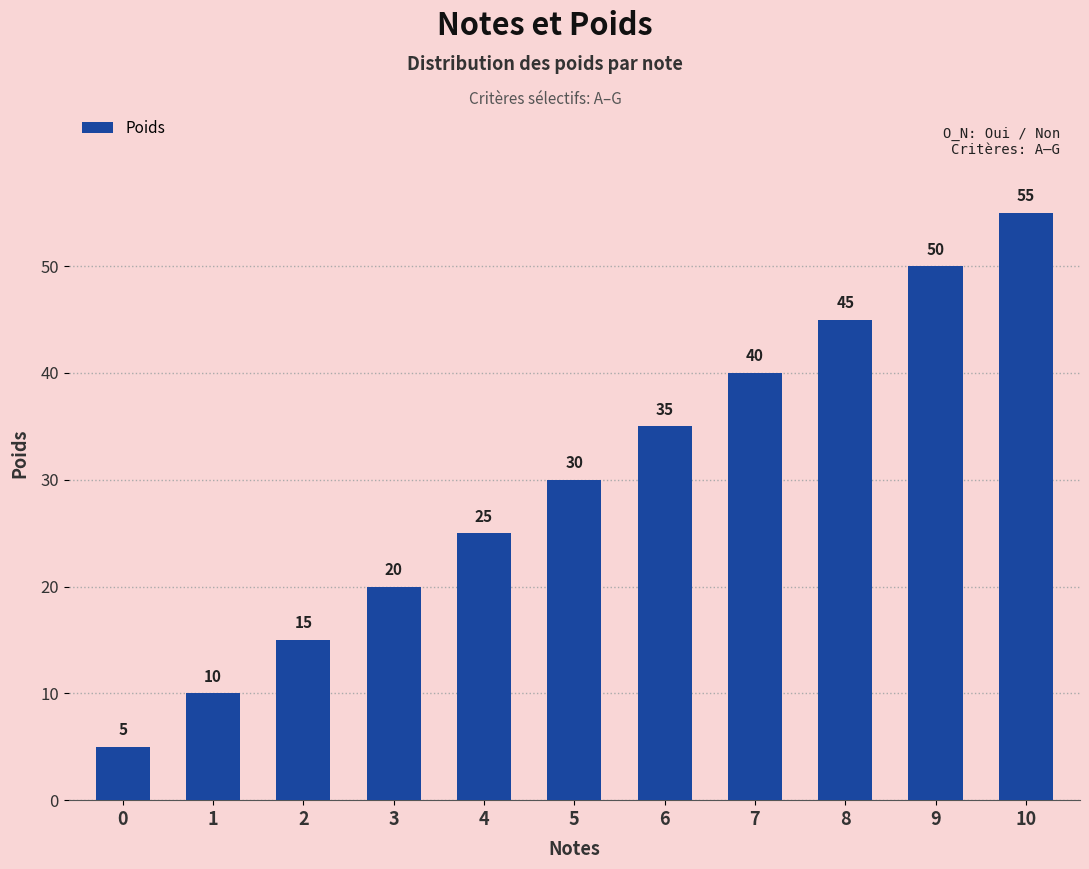

What is the average value?

30